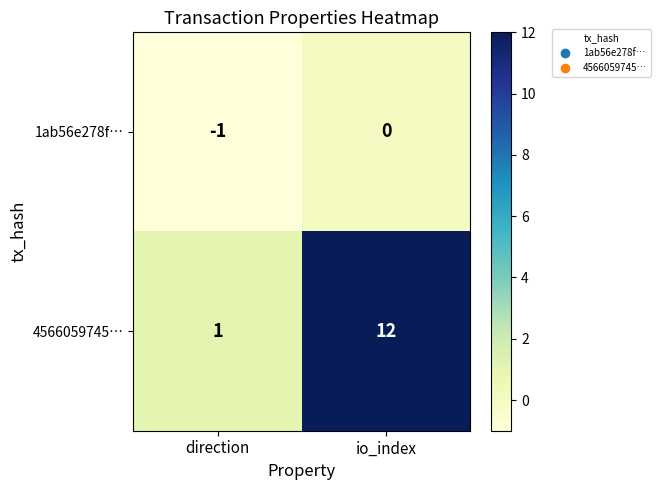

How many distinct data groups are displayed?

2